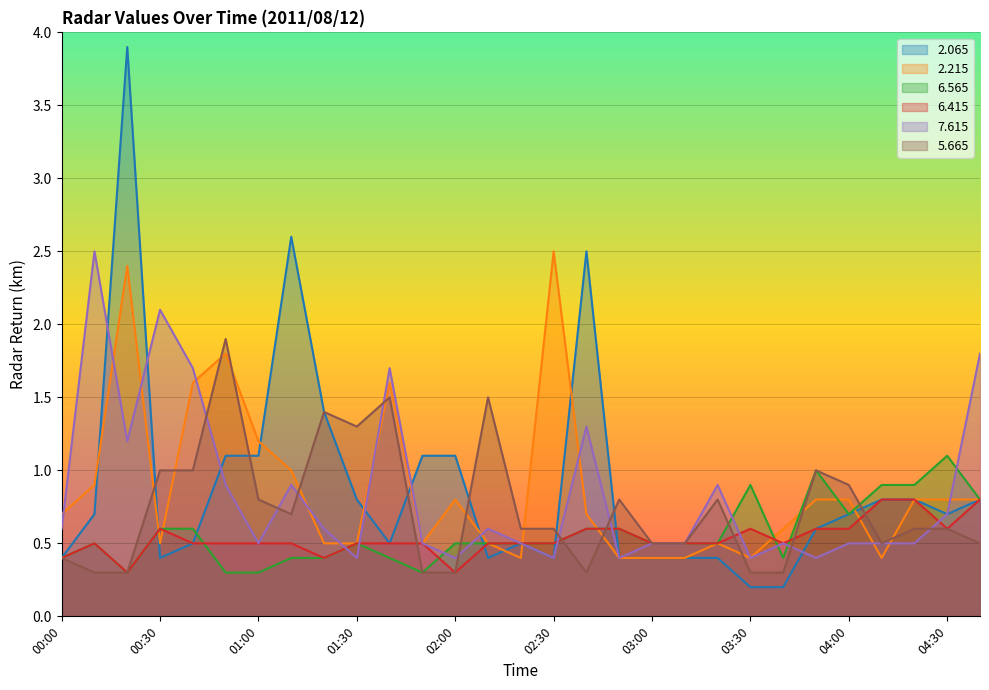

Is it true that   2.065 equals 4.4 at 01:10?

False